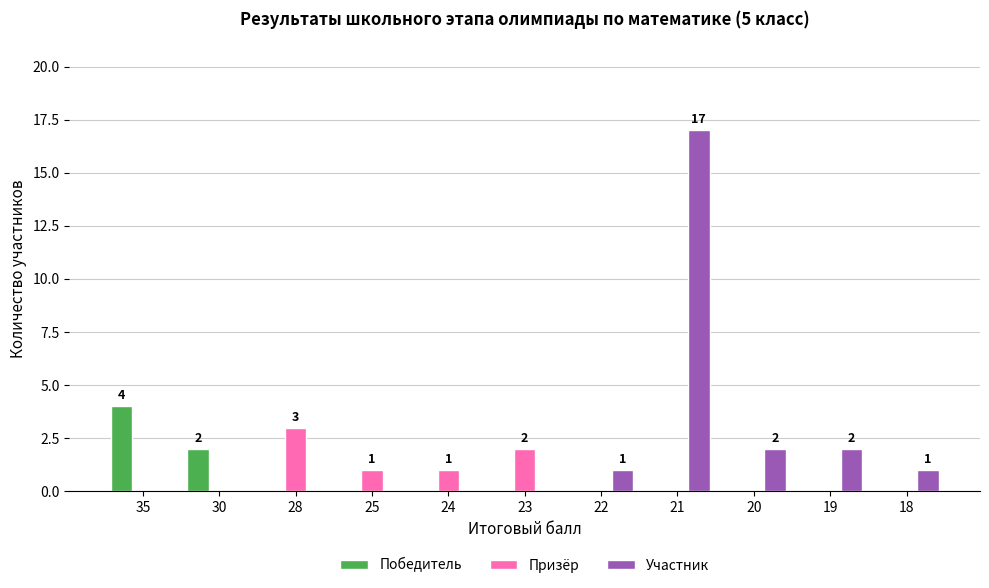

What is the average value of the Призёр series?

1